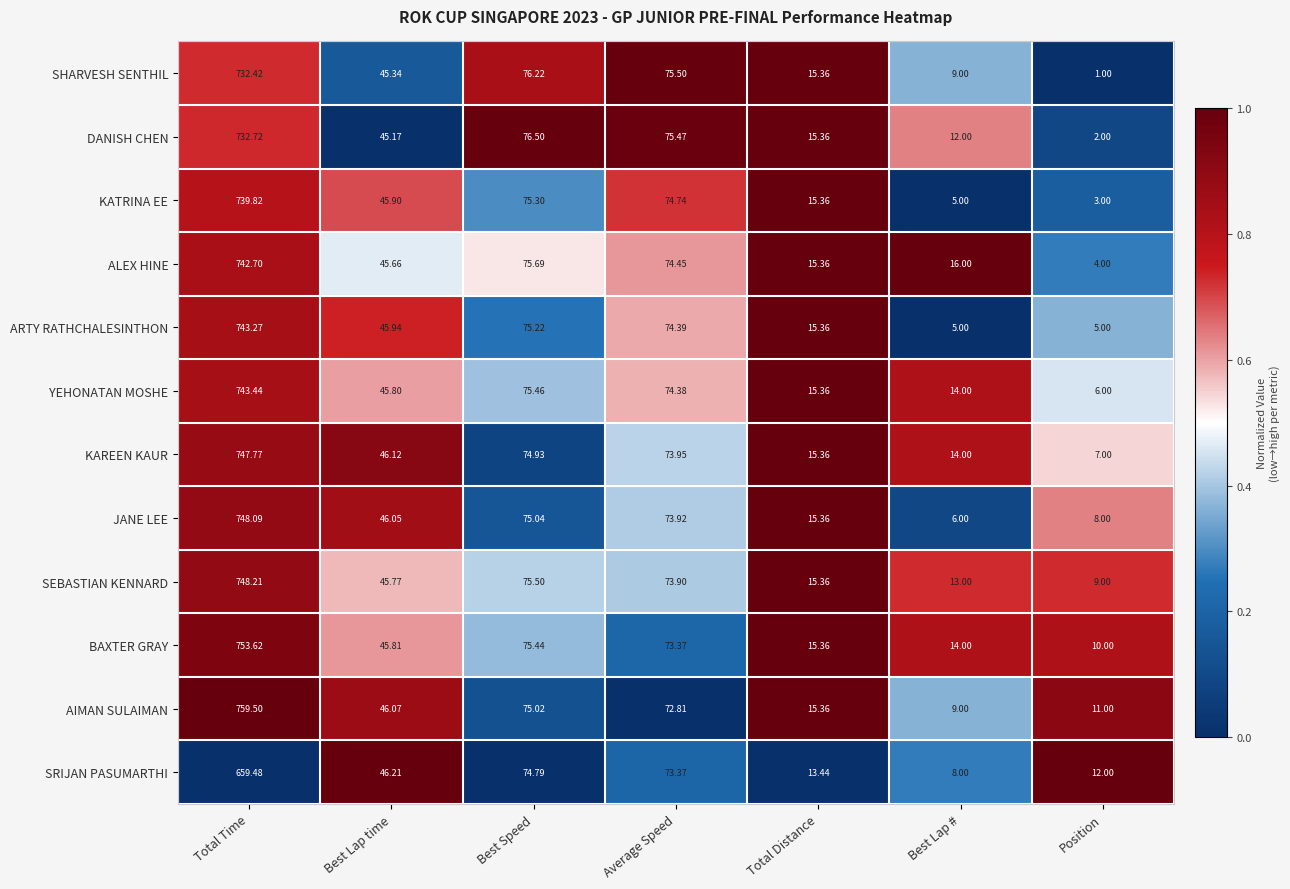

Is the value of SHARVESH SENTHIL at Best Speed greater than the value of JANE LEE at Best Speed?

Yes